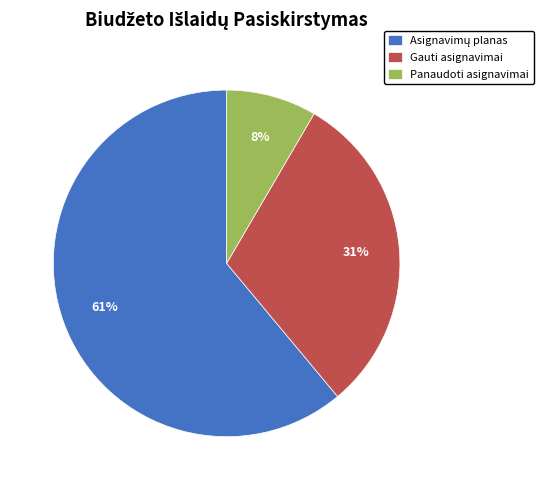

To the nearest percent, what is the difference between the largest and smallest slice percentages?

53%